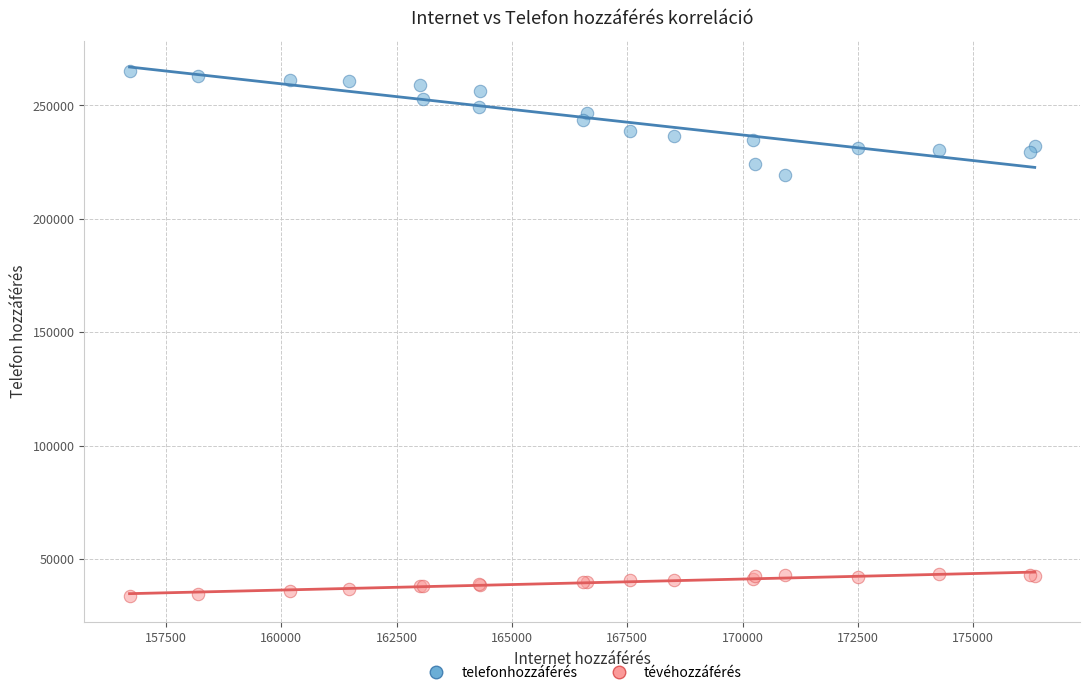

Which series reaches the minimum Y coordinate?

tévéhozzáférés